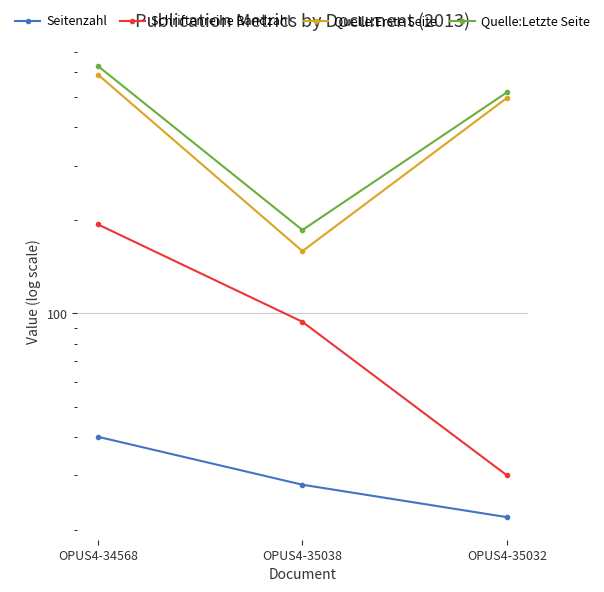

What is the label of the 3rd point from the right?

OPUS4-34568